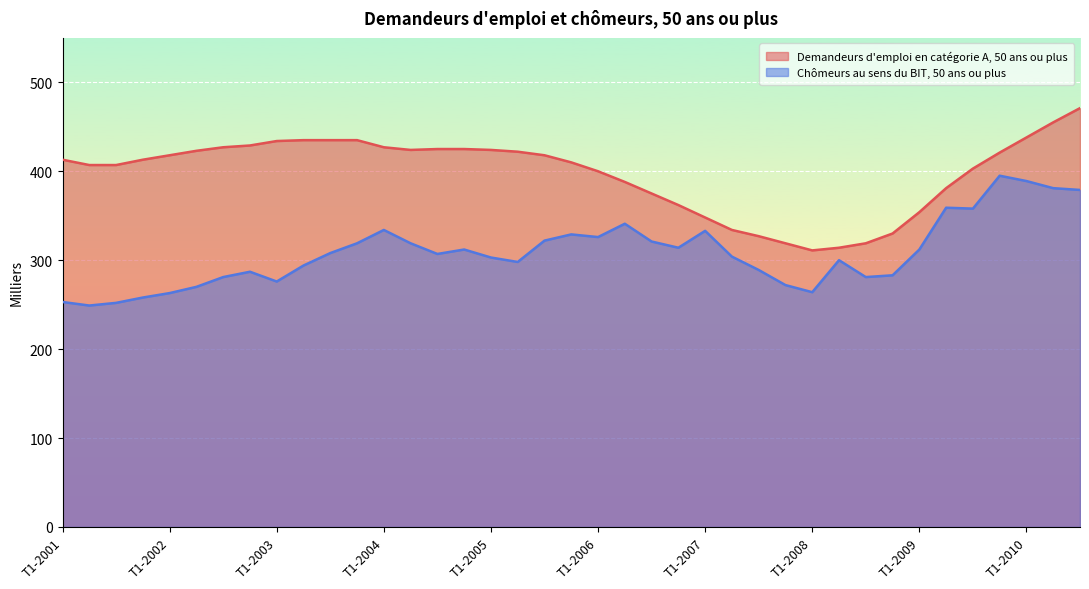

Which series changed the most between T2-2008 and T1-2009?

Demandeurs d'emploi en catégorie A, 50 ans ou plus